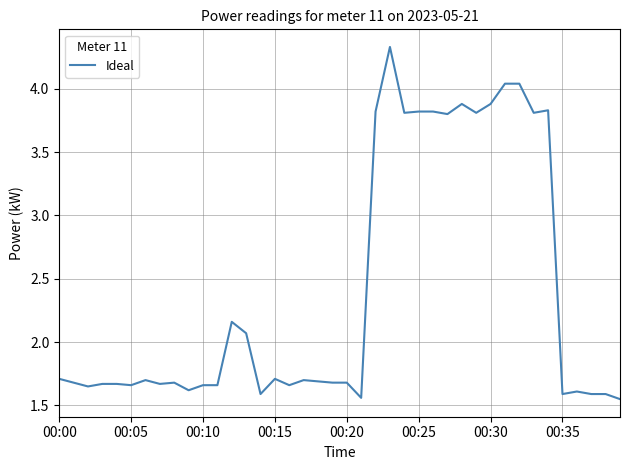

What is the maximum value shown in the chart?

4.3